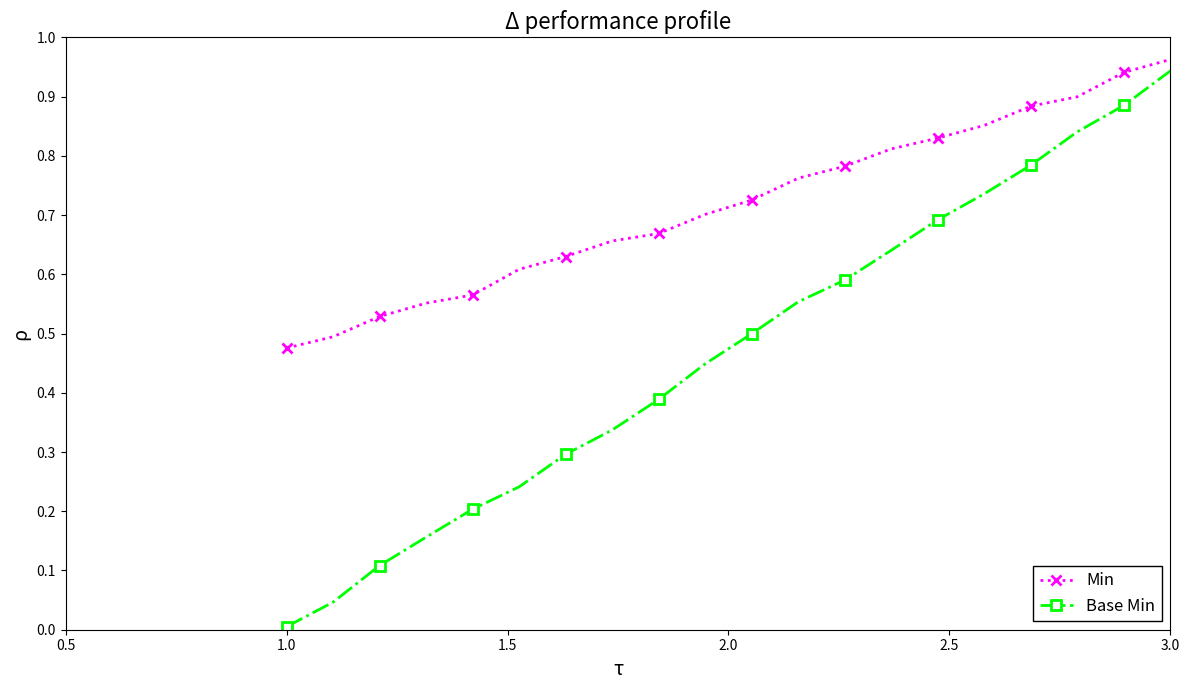

Which series has the largest total across all categories?

Min